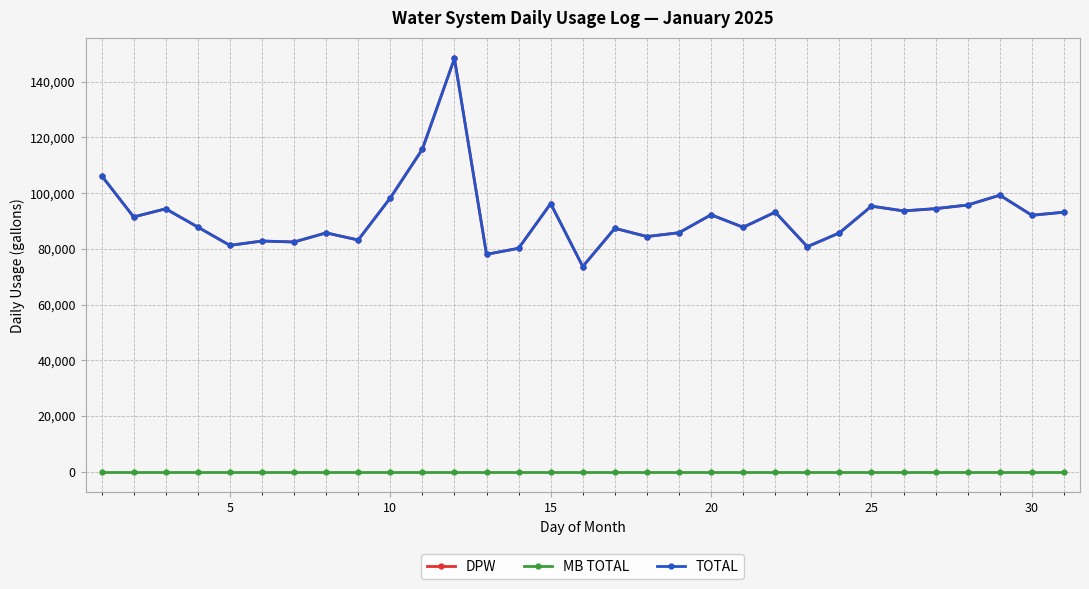

Count the number of data series in this chart.

3